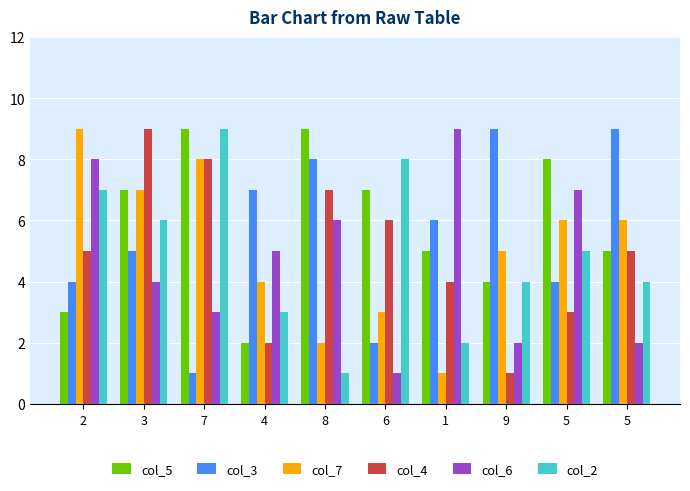

How many bars are there in total?

60